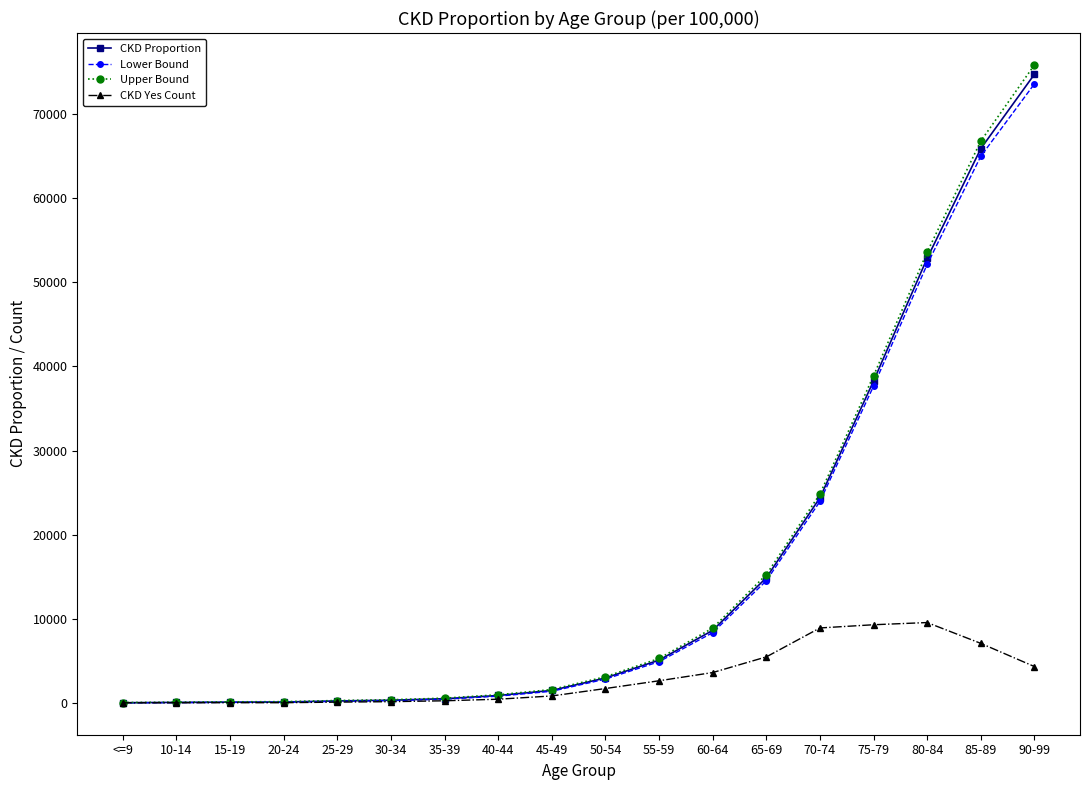

What is the label of the 1st point from the right?

90-99